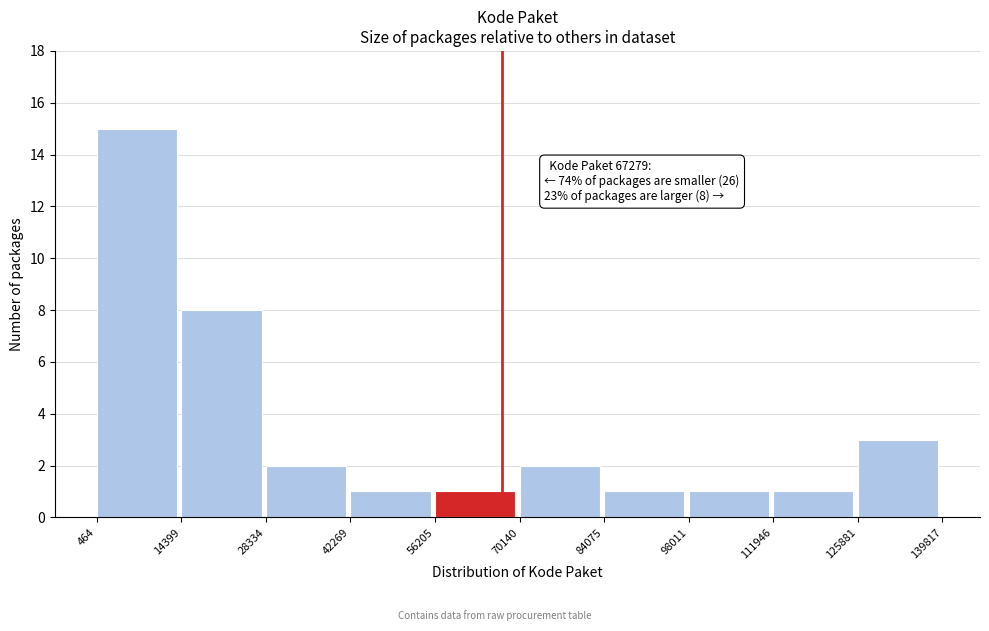

Which range on the x-axis has the tallest bar?

464 to 14399